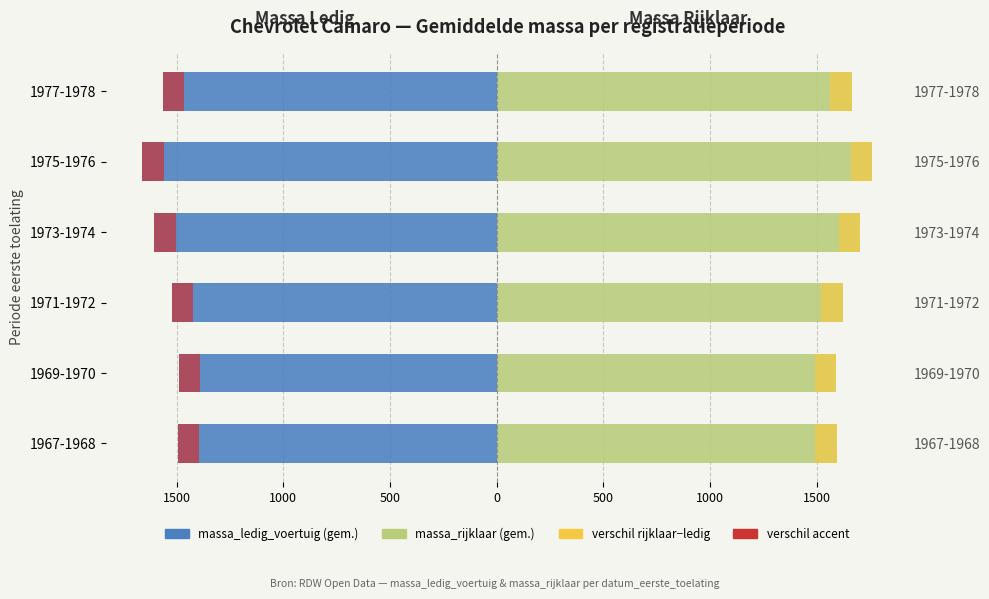

Is the value of massa_ledig_voertuig at 500 greater than the value of diff (rijklaar - ledig) at 0?

No